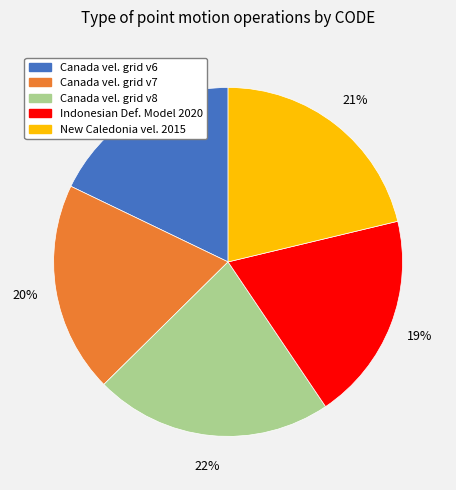

Is there a majority slice in this chart?

No